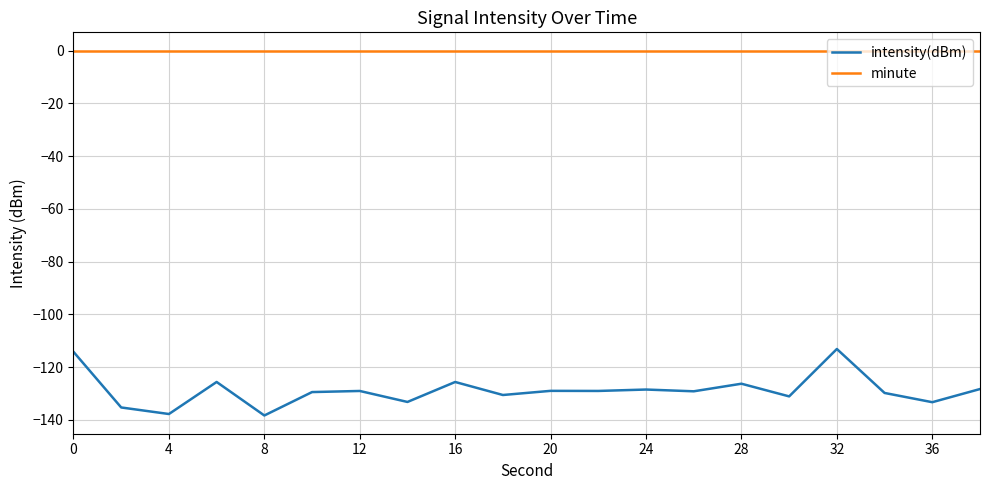

What is the difference between the maximum and minimum values in the intensity(dBm) series?

25.2